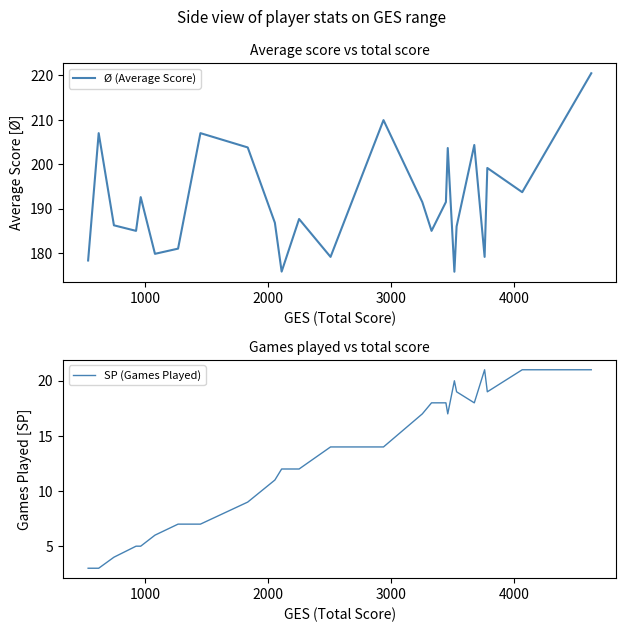

List the series in order of their overall mean, highest first.

Ø (Average Score), SP (Games Played)